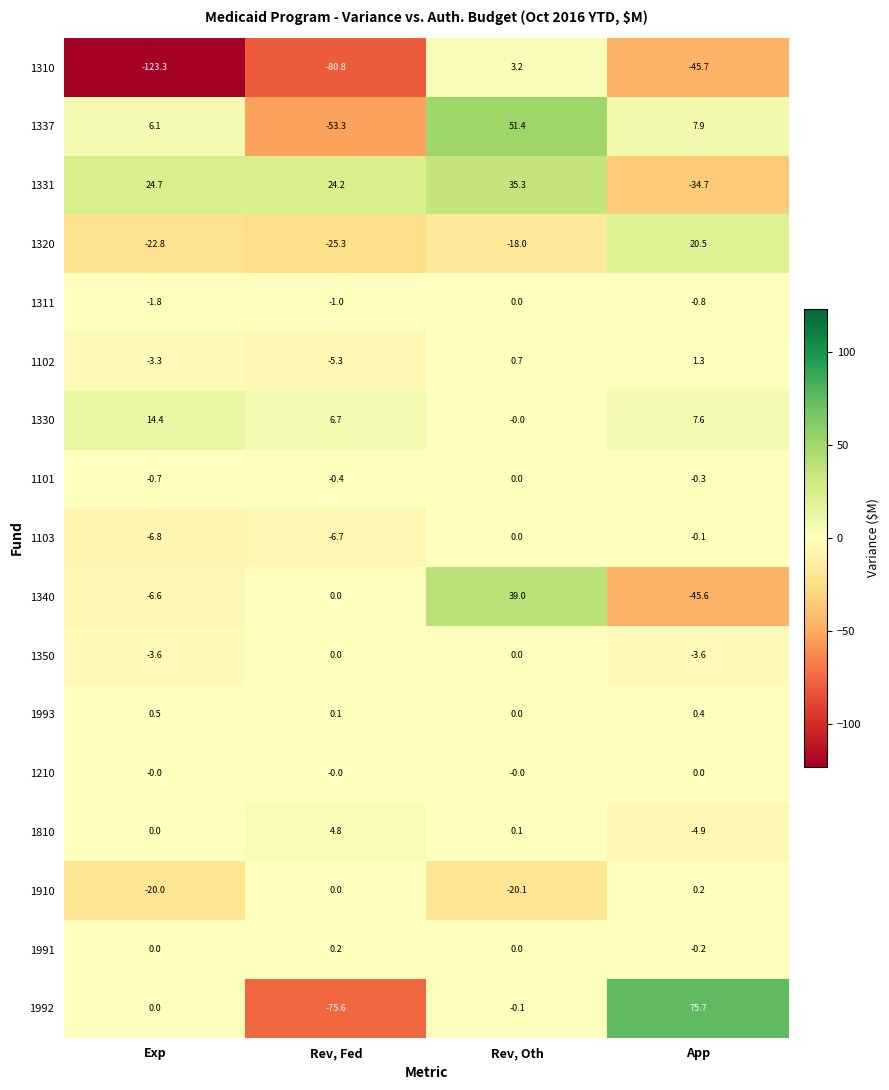

Which label corresponds to the smallest value in the chart?

Exp